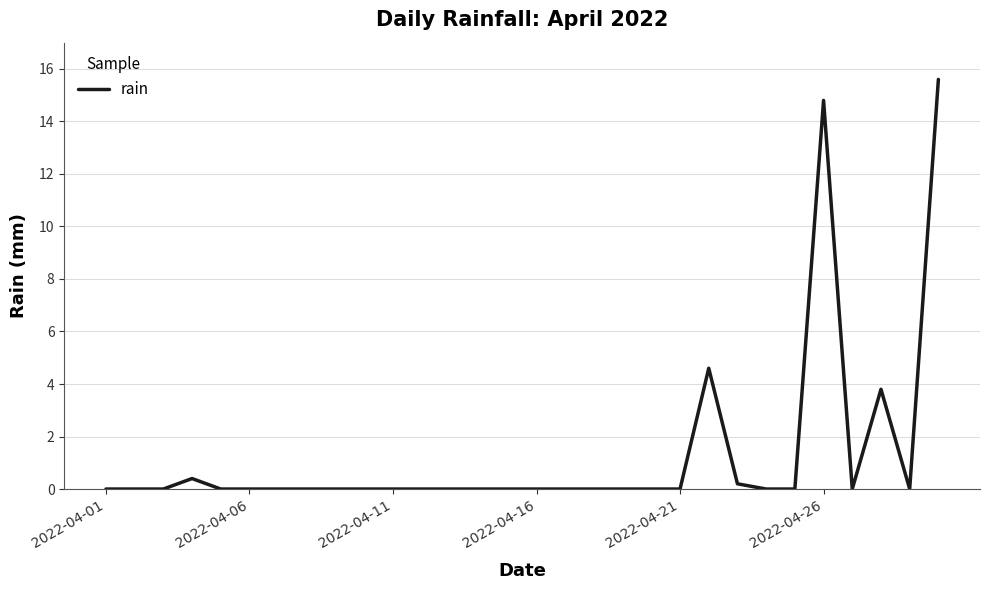

How many lines are shown in the chart?

1